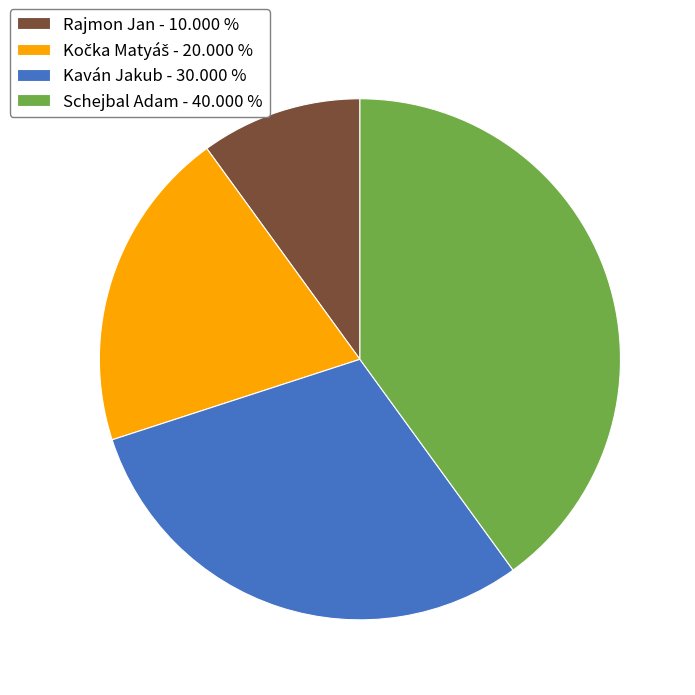

Between Kaván Jakub - 30.000 % and Rajmon Jan - 10.000 %, which is larger?

Kaván Jakub - 30.000 %